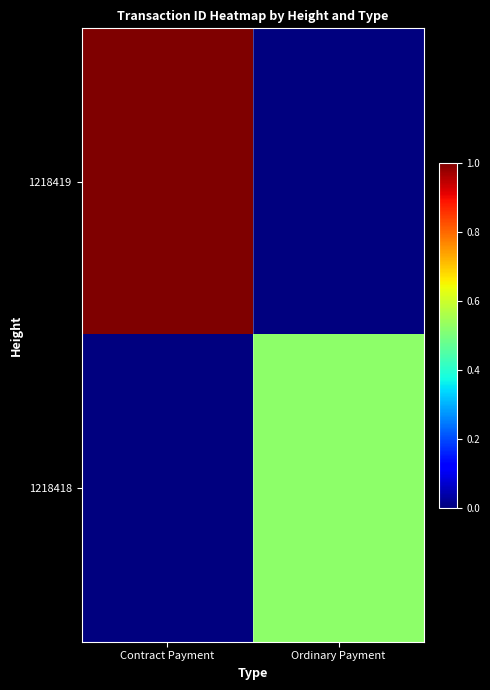

Rank the series by their average value, from highest to lowest.

1218419, 1218418